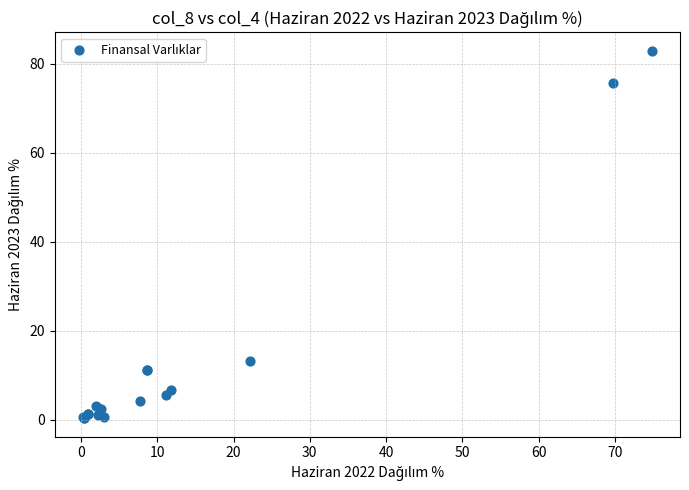

What Y value in the scatter plot is closest to 41?

13.2